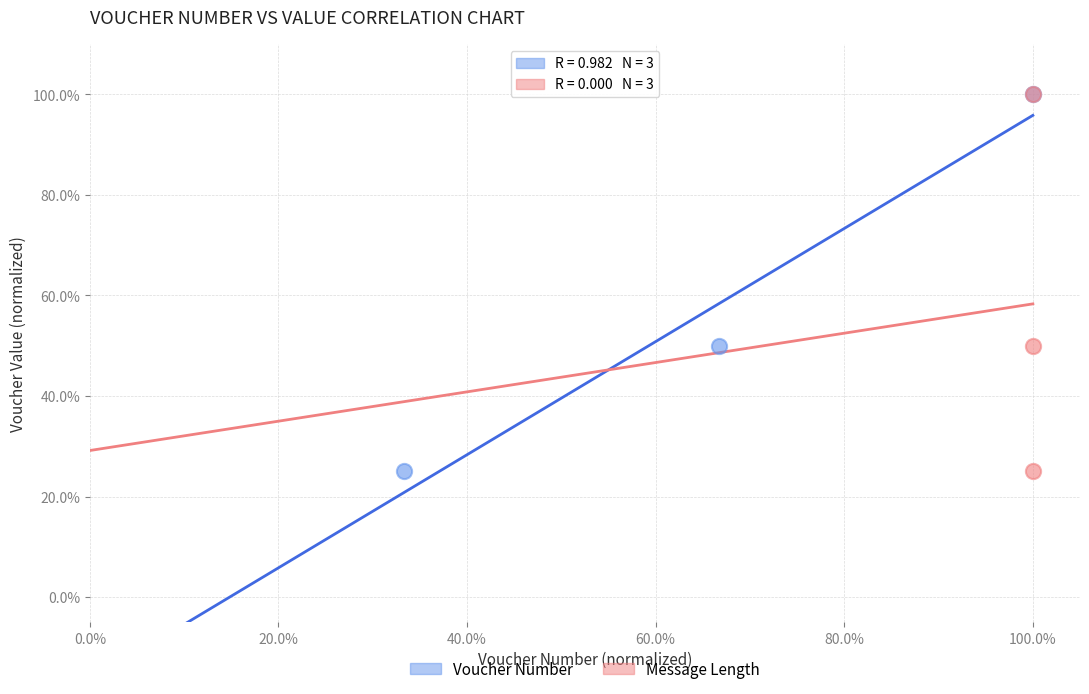

What are all the series names shown in the legend?

Voucher Number, Message Length